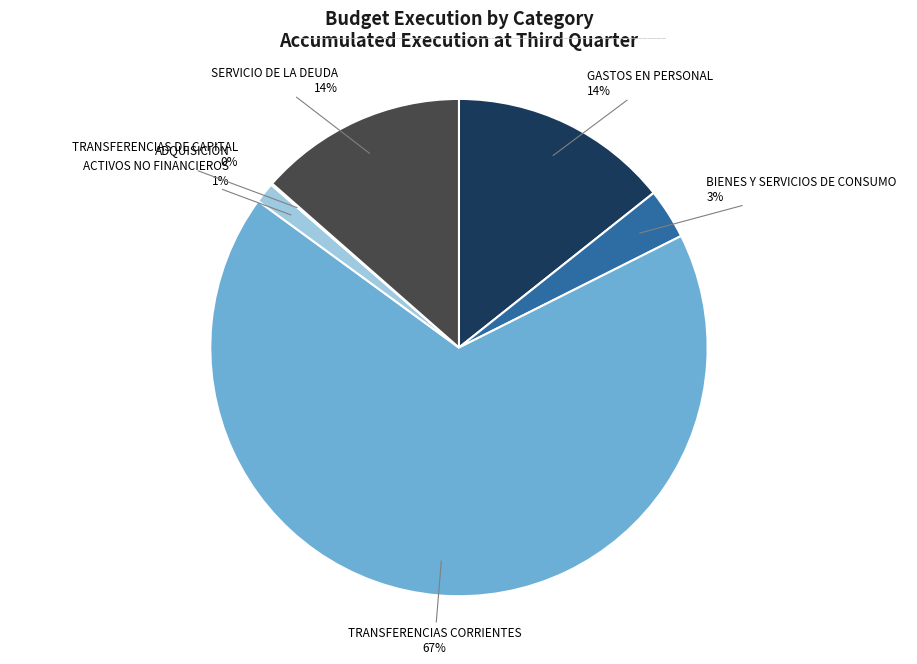

Is there any slice that represents more than half of the pie?

Yes